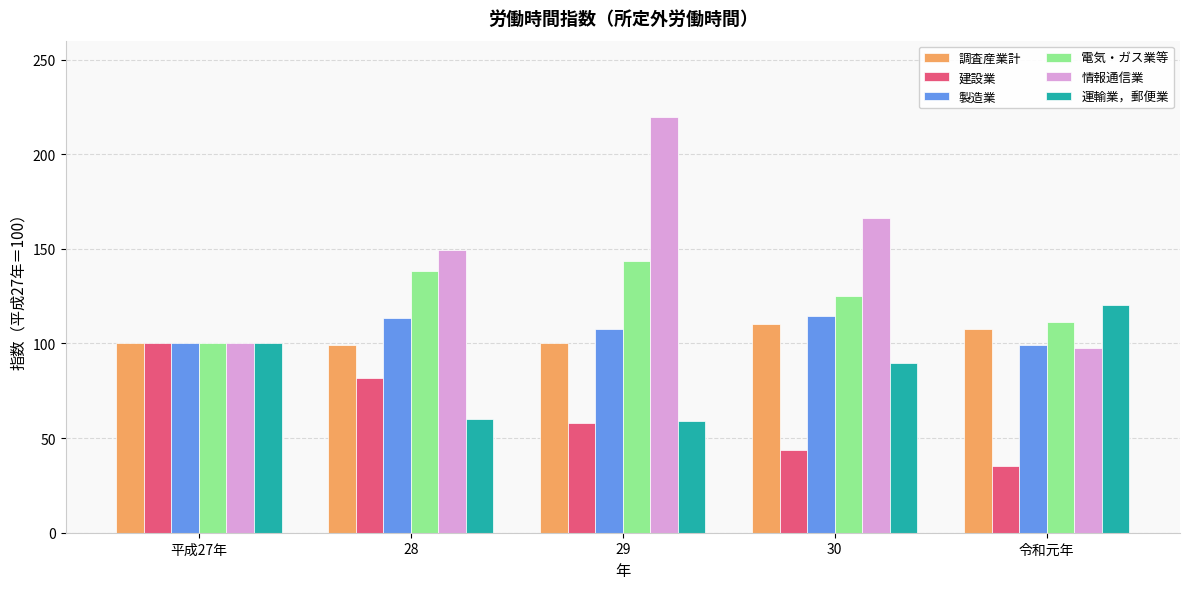

What is the sum of all 情報通信業 values?

732.4